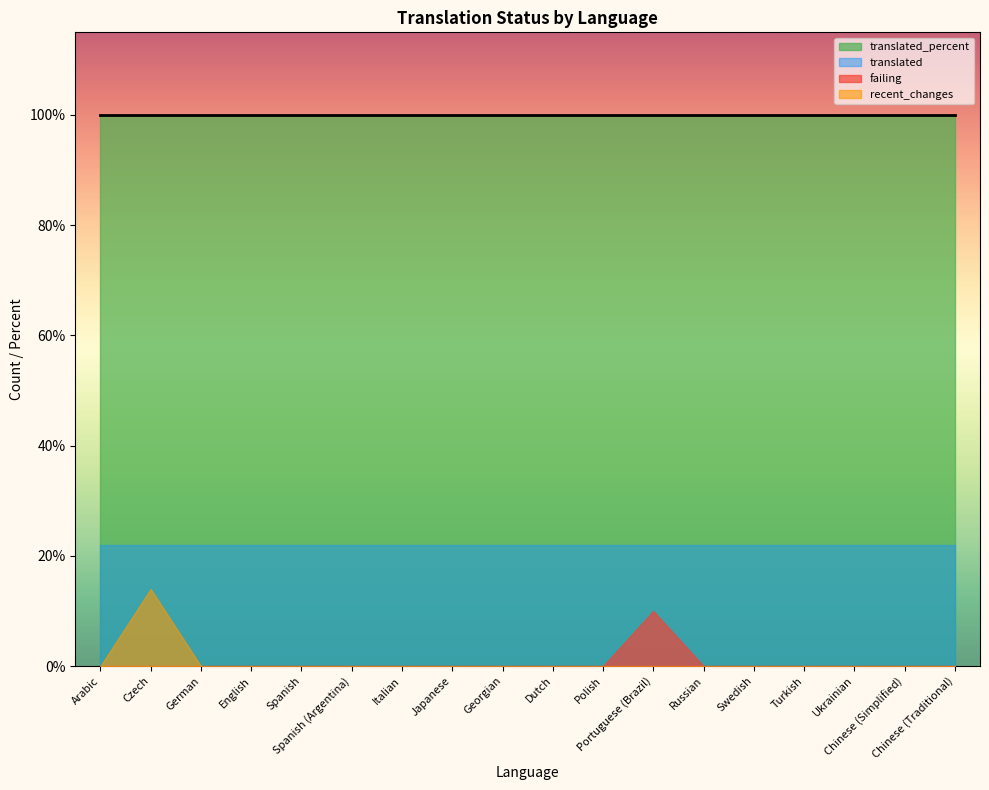

What is the total value across all series at Turkish?

122